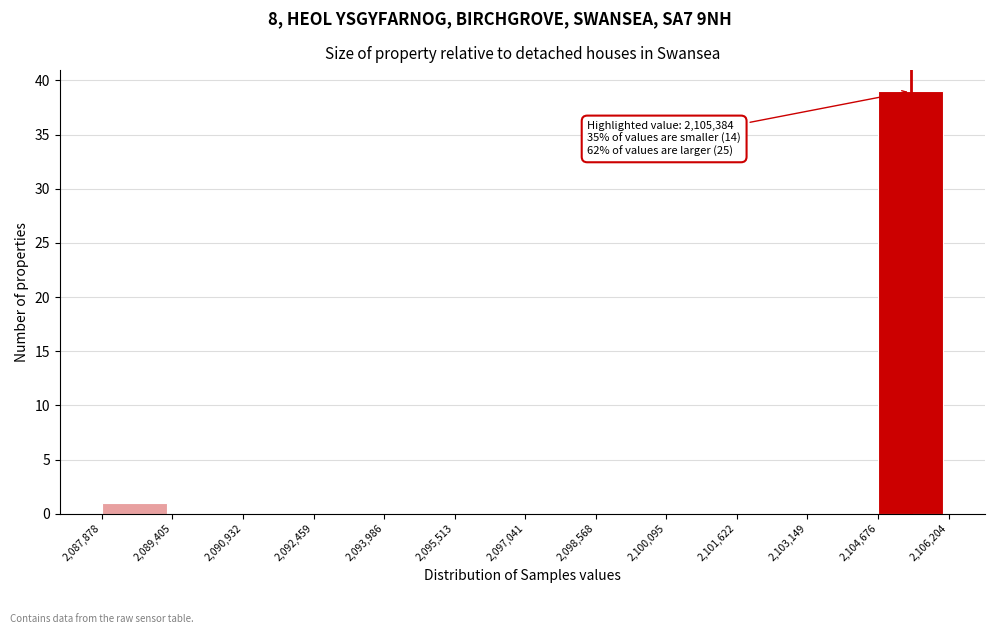

Over which range of the x-axis is the bar tallest?

2,104,676 to 2,106,204